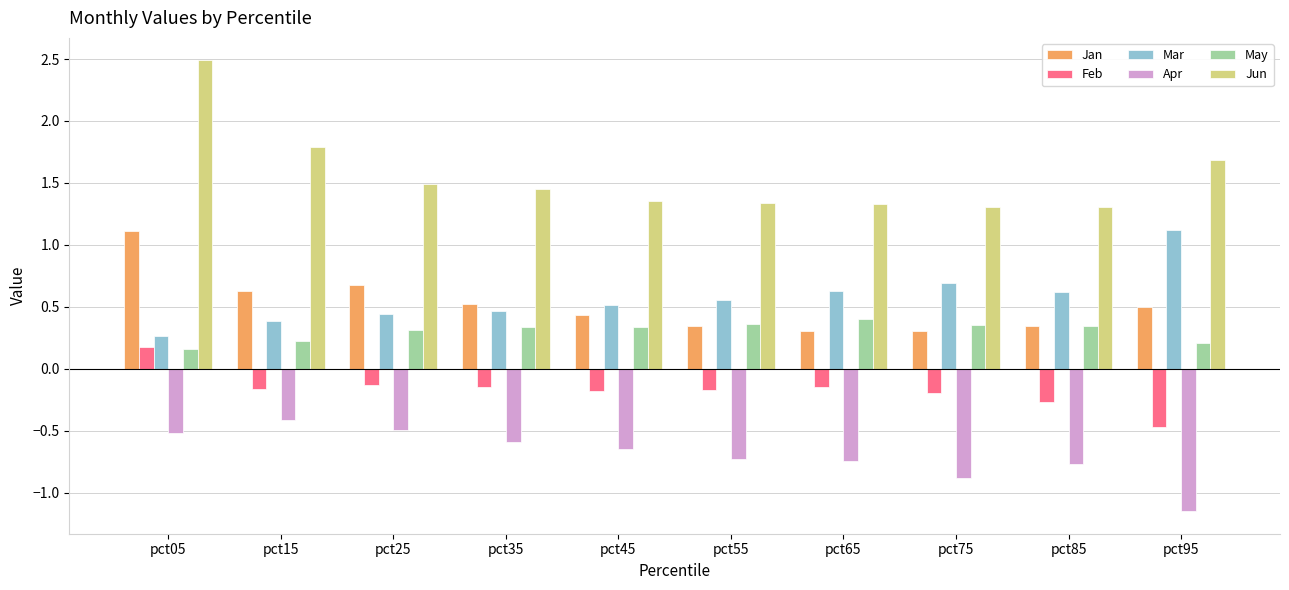

How many data points does each series have?

10